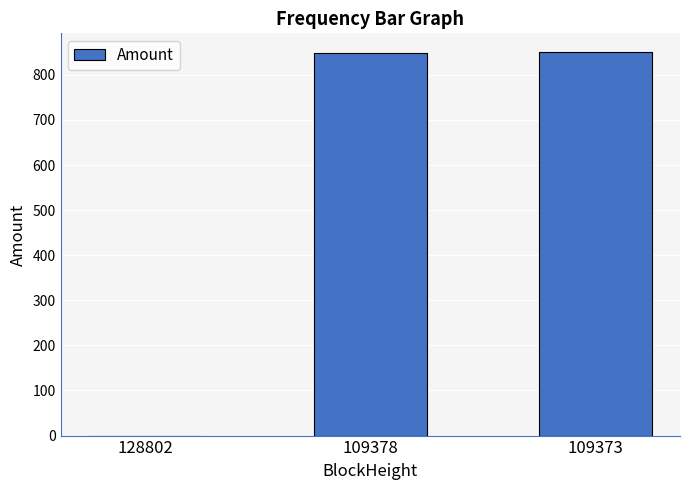

Approximately how many times larger is the value at 109373 compared to 109378?

1.0